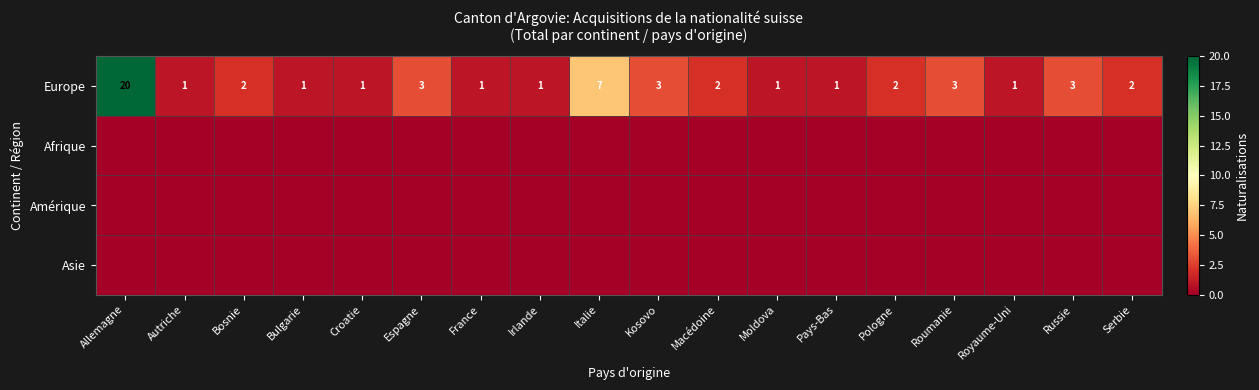

What is the maximum value for Europe?

20